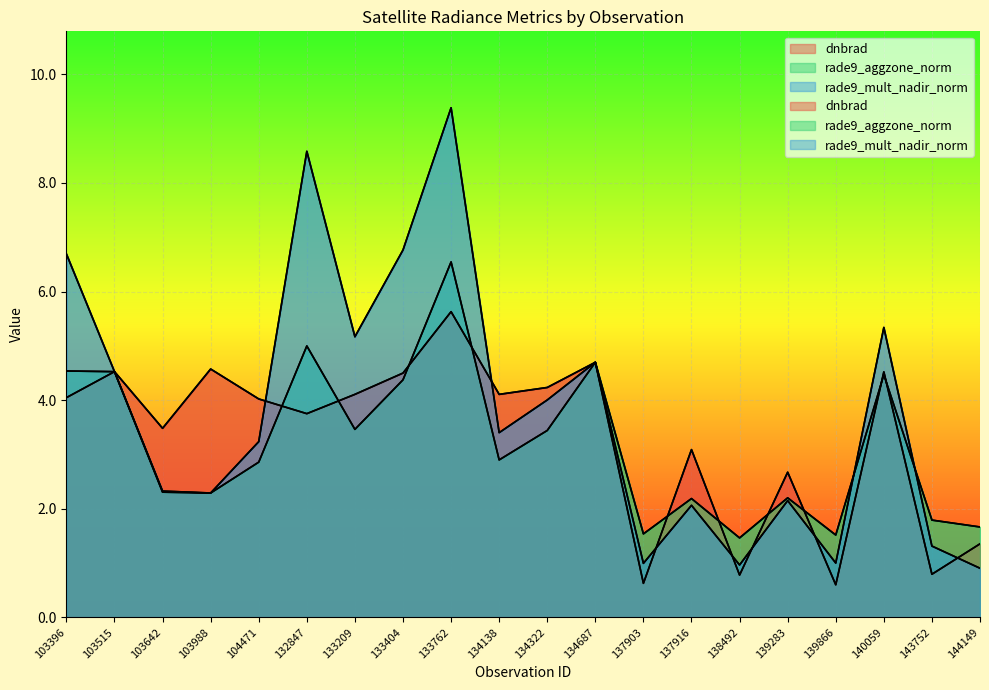

What are all the series names shown in the legend?

dnbrad, rade9_aggzone_norm, rade9_mult_nadir_norm